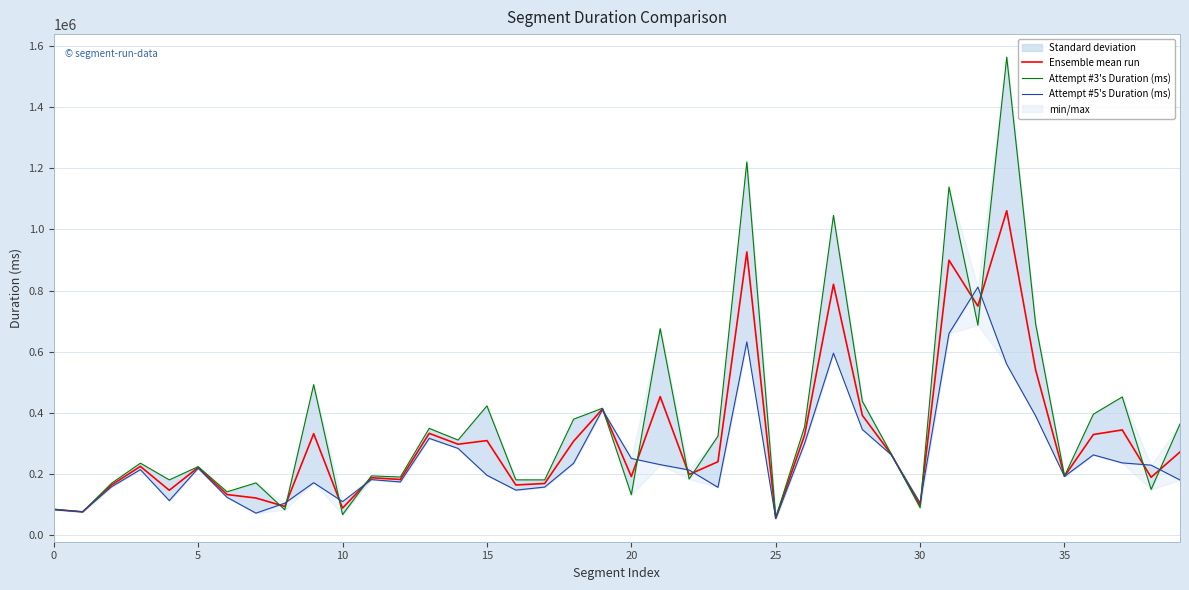

What is the maximum value for Ensemble mean run?

1061117.5